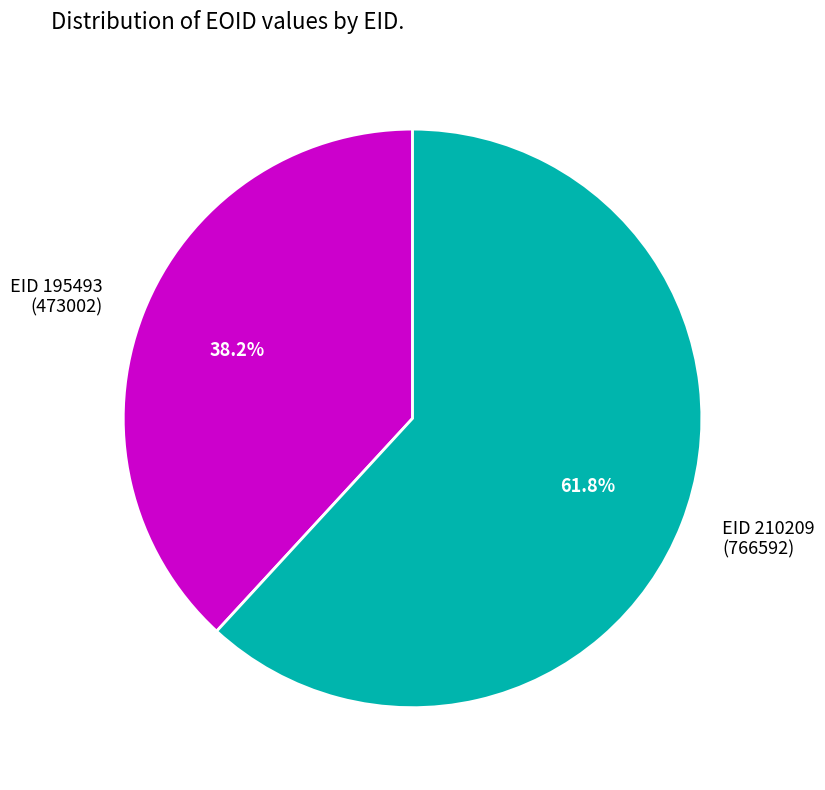

Rank the categories by value from highest to lowest.

EID 210209 (766592), EID 195493 (473002)